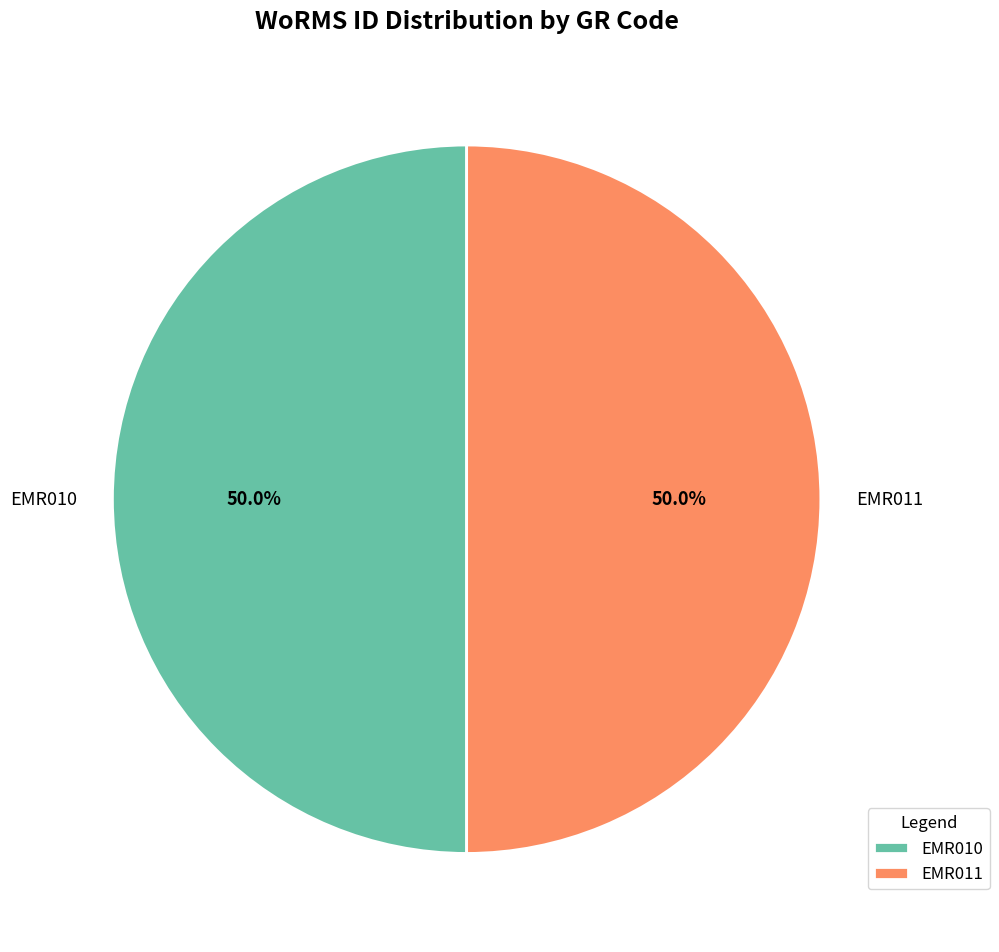

Do EMR010 and EMR011 together represent more than half of the pie?

Yes